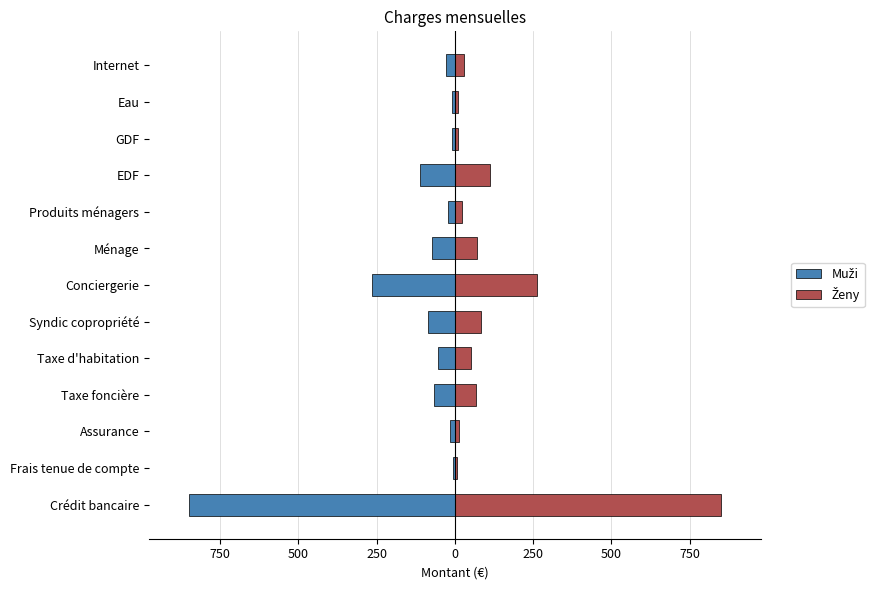

Which series has the widest spread of values?

Muži